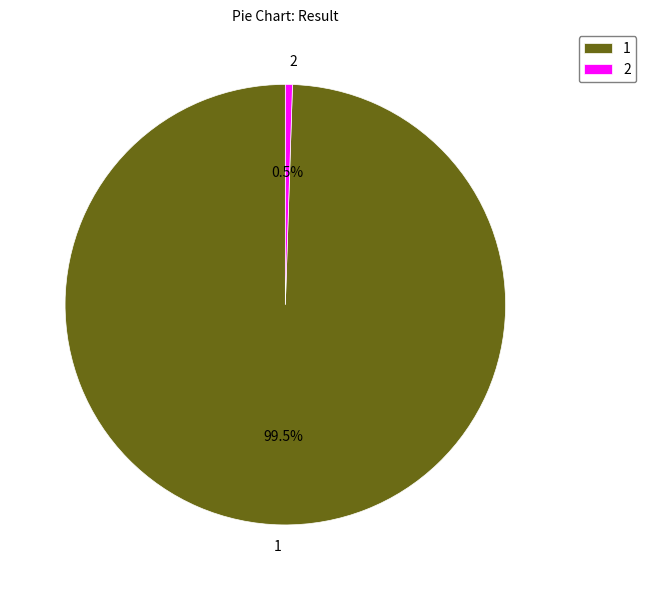

Does 2 account for over 50% of the chart?

No